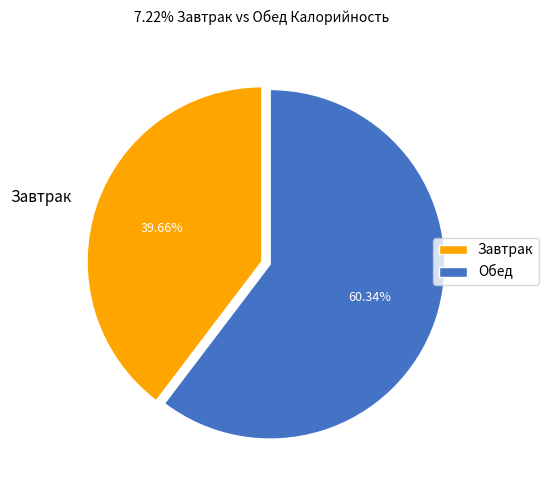

Rank the categories by value from highest to lowest.

Обед, Завтрак